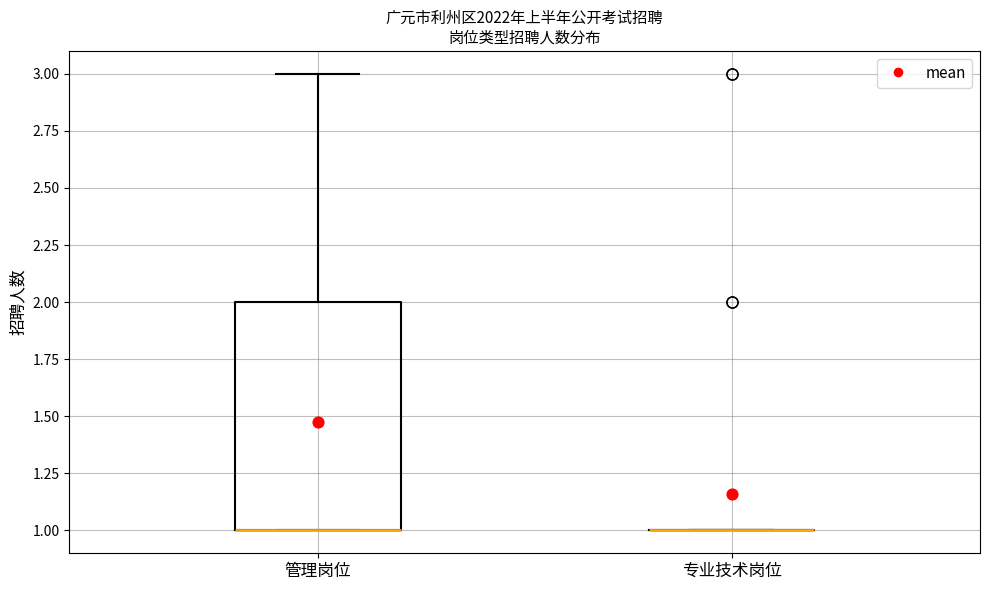

Reading left to right, read every box against the y-axis: the position of its median line, the range the box covers, and the ends of its whiskers. The values are not printed on the chart, so give them approximately, as read against the axis.

管理岗位: median 1 (drawn on the box's lower edge), box 1 to 2, whiskers 1 to 3
专业技术岗位: box collapsed to a line at 1, whiskers 1 to 1